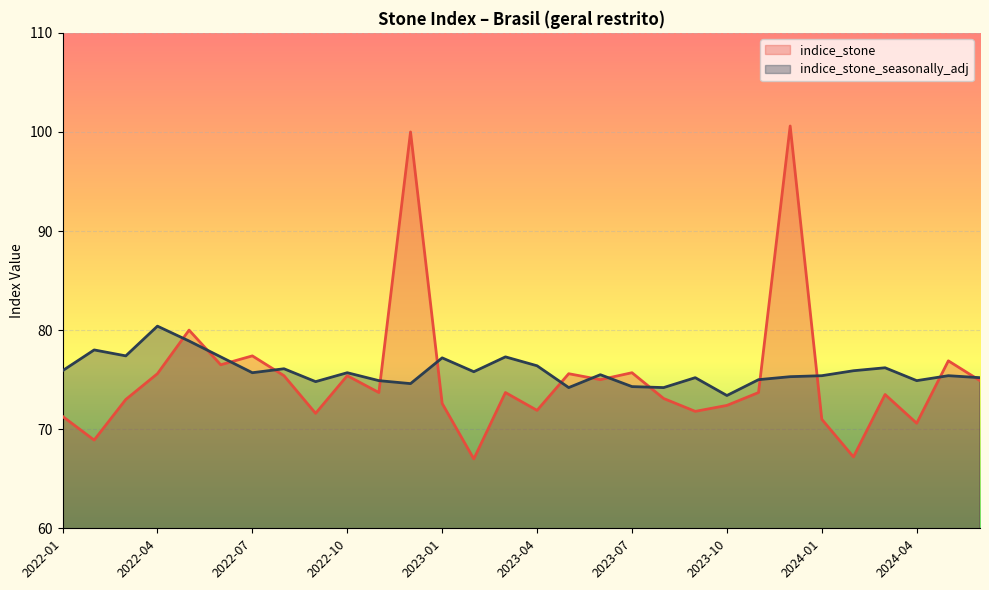

What is the maximum value for indice_stone?

100.6